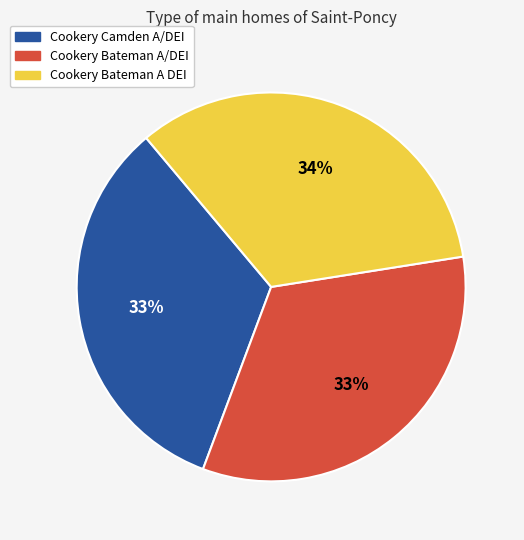

To the nearest percent, what is the average slice percentage?

33%